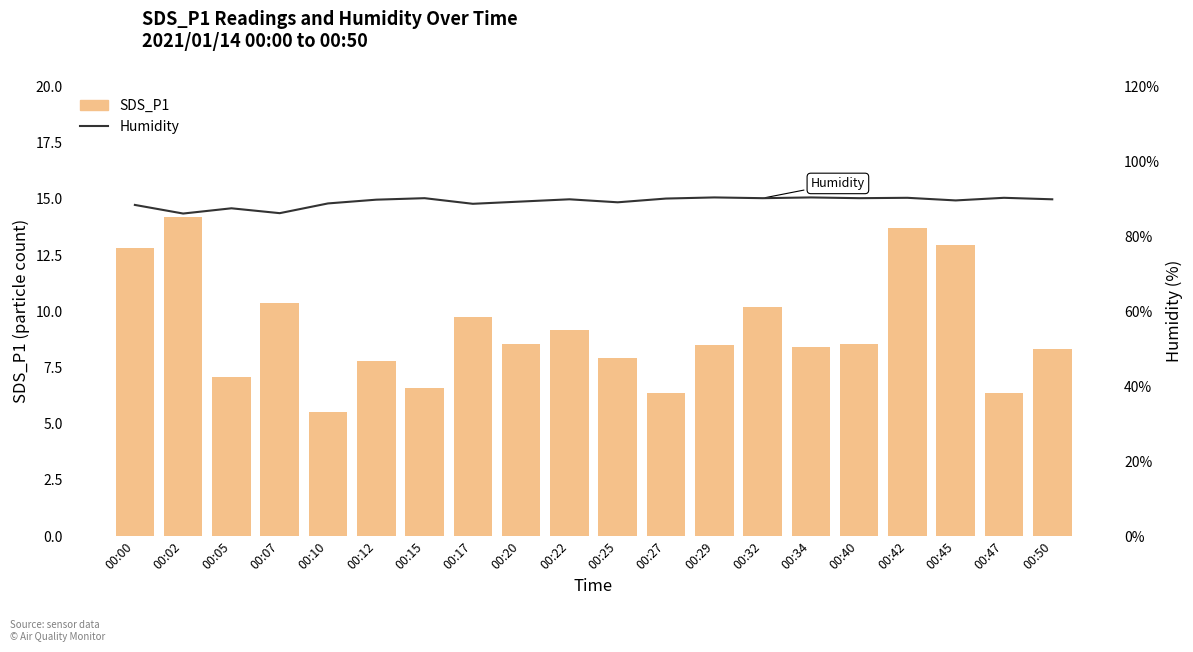

What is the total value across all series at 00:25?

97.0